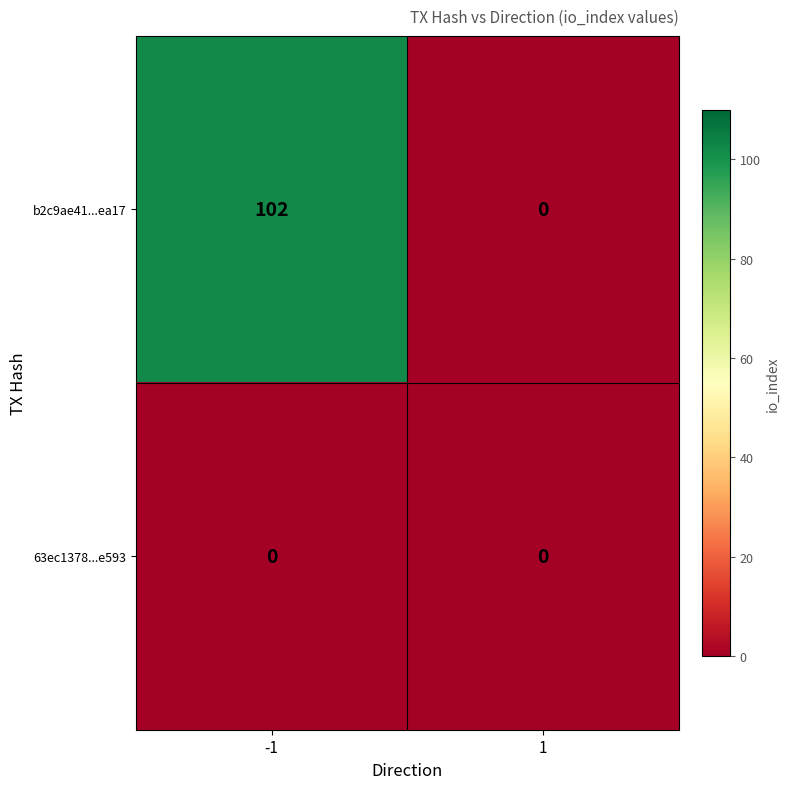

What is the maximum value shown in the chart?

102